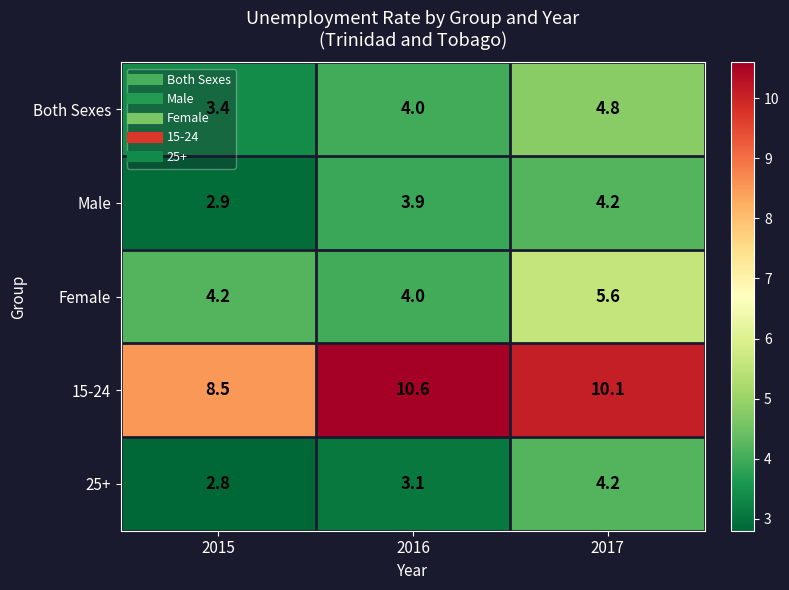

Rank the categories by 25+ value from lowest to highest.

2015, 2016, 2017